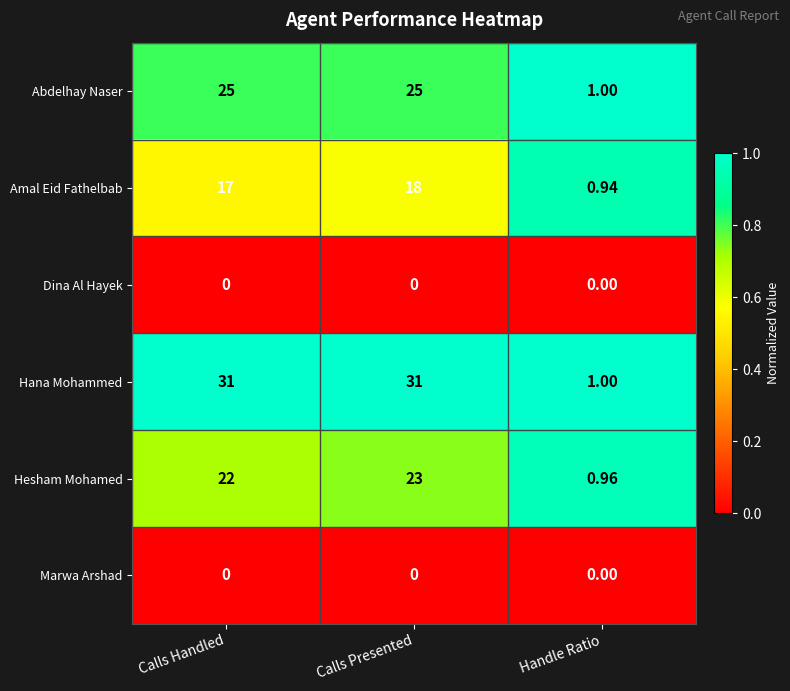

At which category is the sum across all series the highest?

Calls Presented